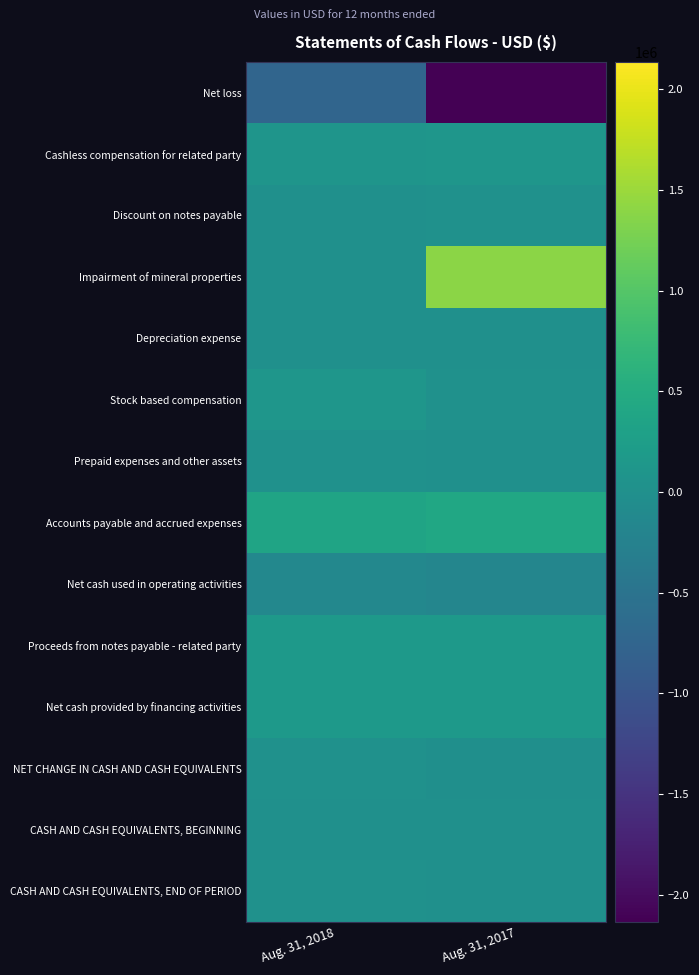

Reading left to right, list all the values displayed in this chart.

Net loss: Aug. 31, 2018=-738338	Aug. 31, 2017=-2135126
Cashless compensation for related party: Aug. 31, 2018=97508	Aug. 31, 2017=105751
Discount on notes payable: Aug. 31, 2018=0	Aug. 31, 2017=25107
Impairment of mineral properties: Aug. 31, 2018=4360	Aug. 31, 2017=1394852
Depreciation expense: Aug. 31, 2018=5421	Aug. 31, 2017=10115
Stock based compensation: Aug. 31, 2018=109431	Aug. 31, 2017=18907
Prepaid expenses and other assets: Aug. 31, 2018=23334	Aug. 31, 2017=5710
Accounts payable and accrued expenses: Aug. 31, 2018=353545	Aug. 31, 2017=400935
Net cash used in operating activities: Aug. 31, 2018=-144739	Aug. 31, 2017=-173749
Proceeds from notes payable - related party: Aug. 31, 2018=175250	Aug. 31, 2017=169665
Net cash provided by financing activities: Aug. 31, 2018=175250	Aug. 31, 2017=169665
NET CHANGE IN CASH AND CASH EQUIVALENTS: Aug. 31, 2018=30511	Aug. 31, 2017=-4084
CASH AND CASH EQUIVALENTS, BEGINNING: Aug. 31, 2018=1080	Aug. 31, 2017=5164
CASH AND CASH EQUIVALENTS, END OF PERIOD: Aug. 31, 2018=31591	Aug. 31, 2017=1080